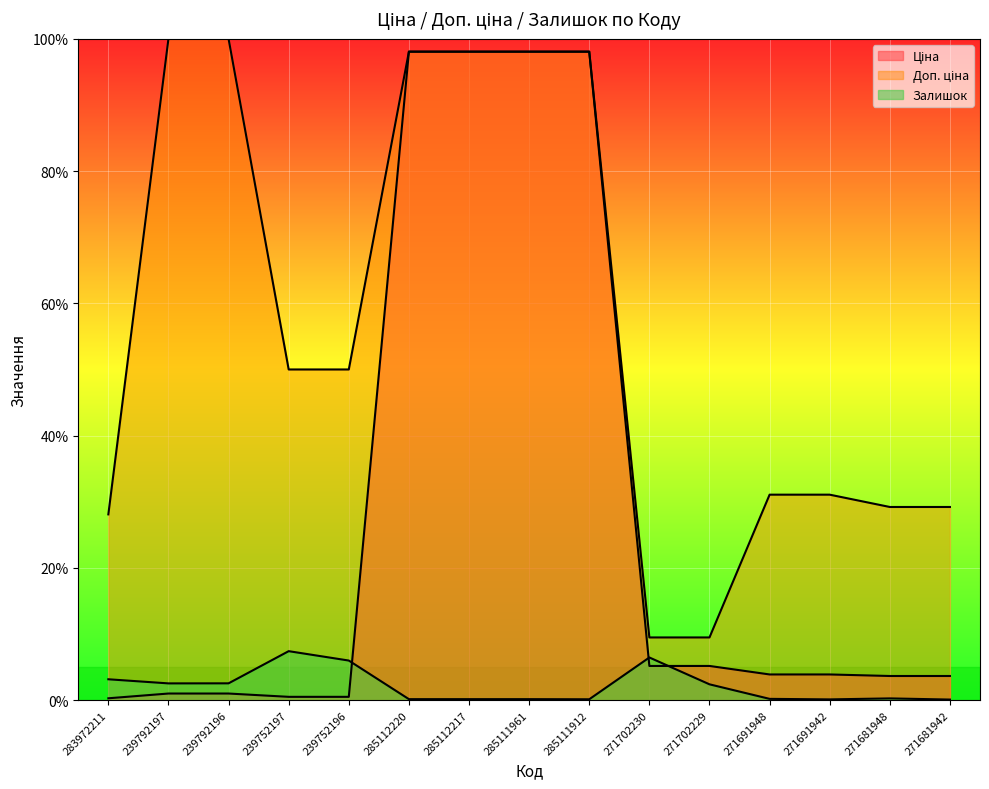

Which series ends up on top after the final intersection of Залишок and Ціна?

Ціна